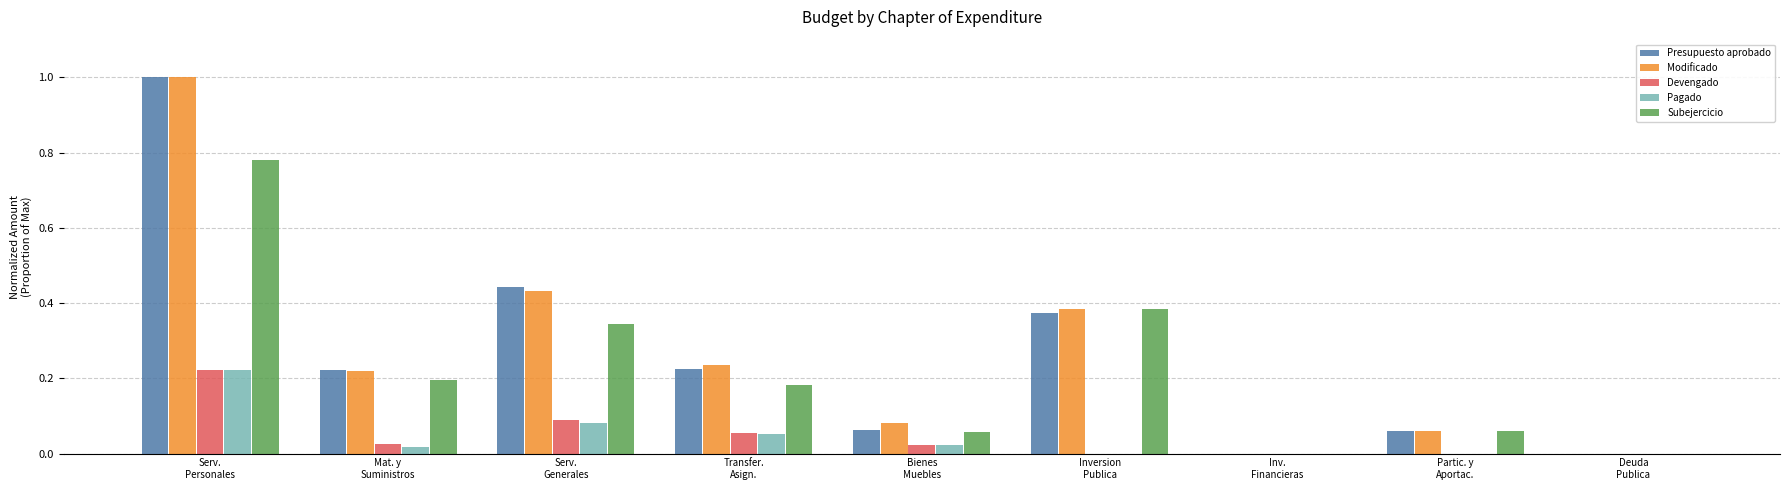

What is the maximum value shown in the chart?

1.0